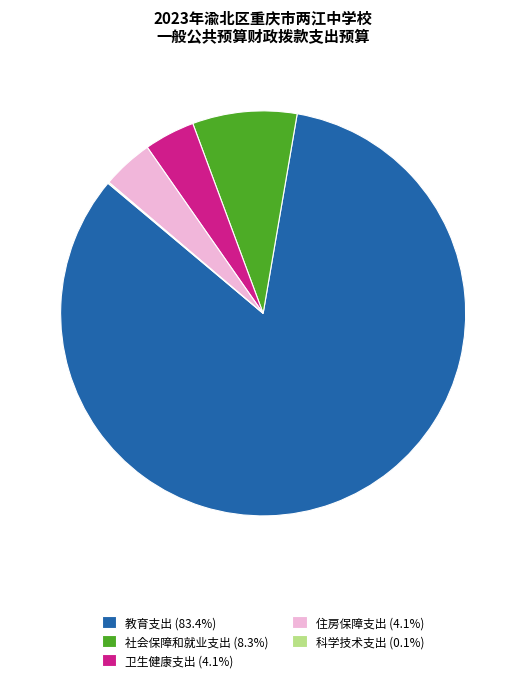

Combined, do 社会保障和就业支出 (8.3%) and 住房保障支出 (4.1%) account for over 50%?

No